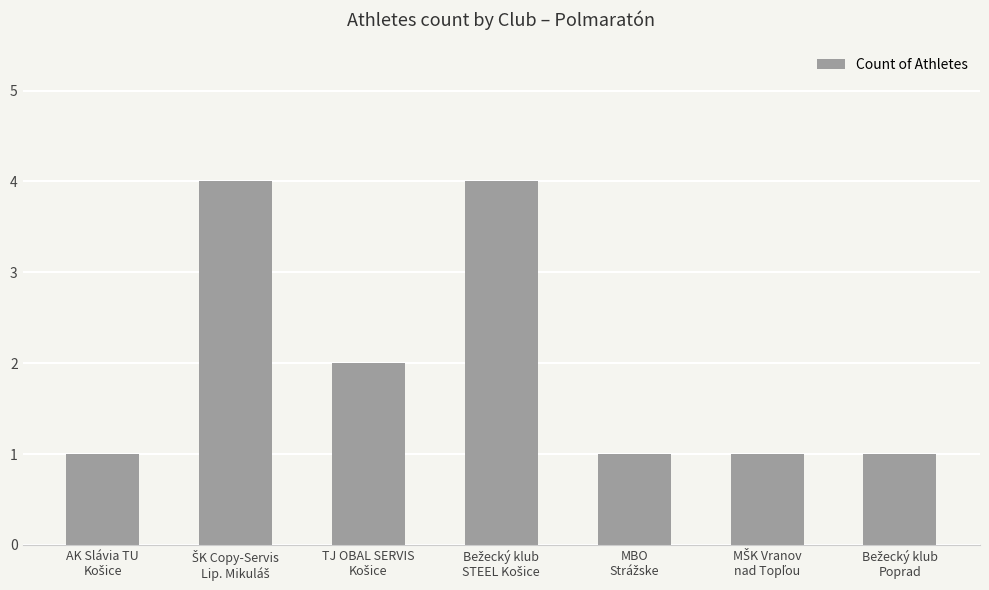

What is the value of the 5th bar from the left?

1